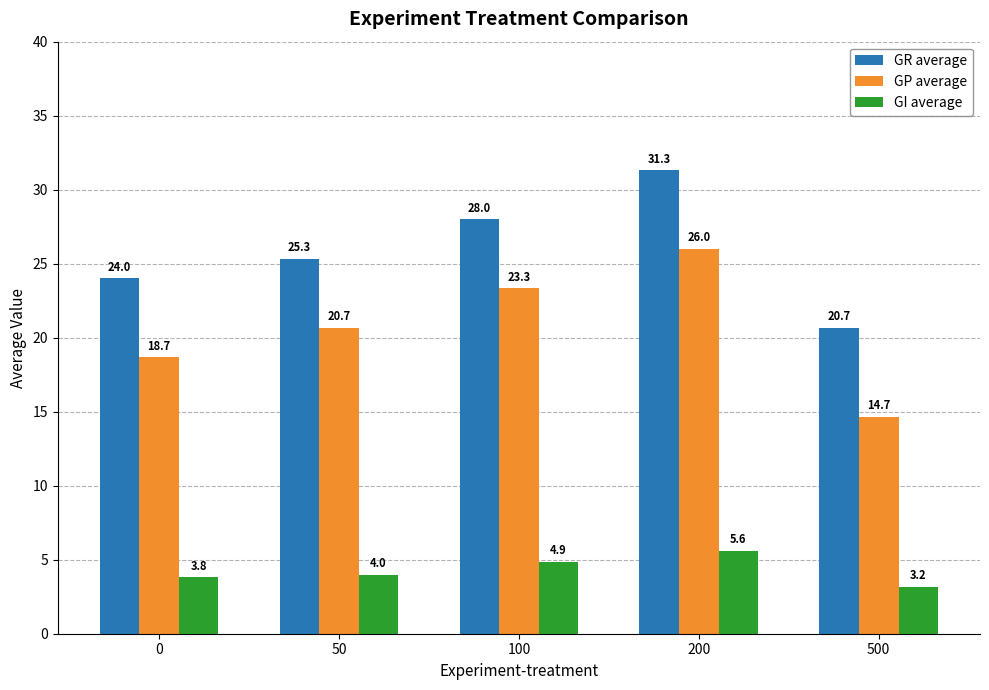

The value of GP average at 500 is 14.7. True or false?

True